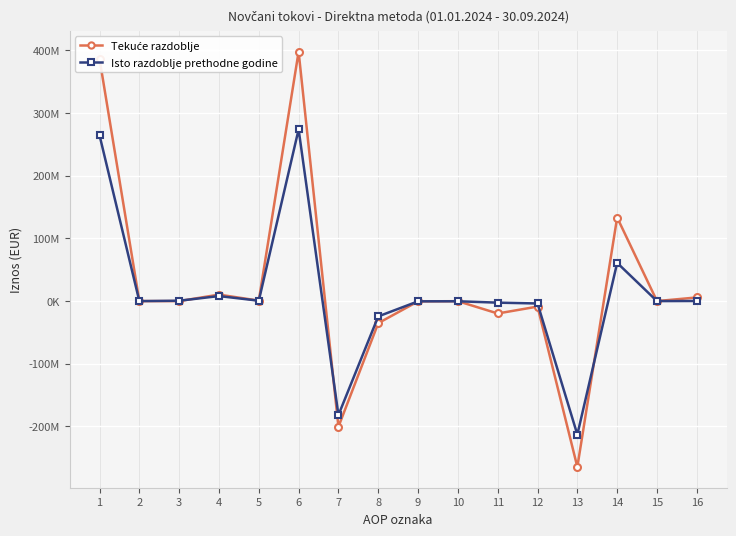

What is the sum of the Isto razdoblje prethodne godine values at 4 and 11?

5594754